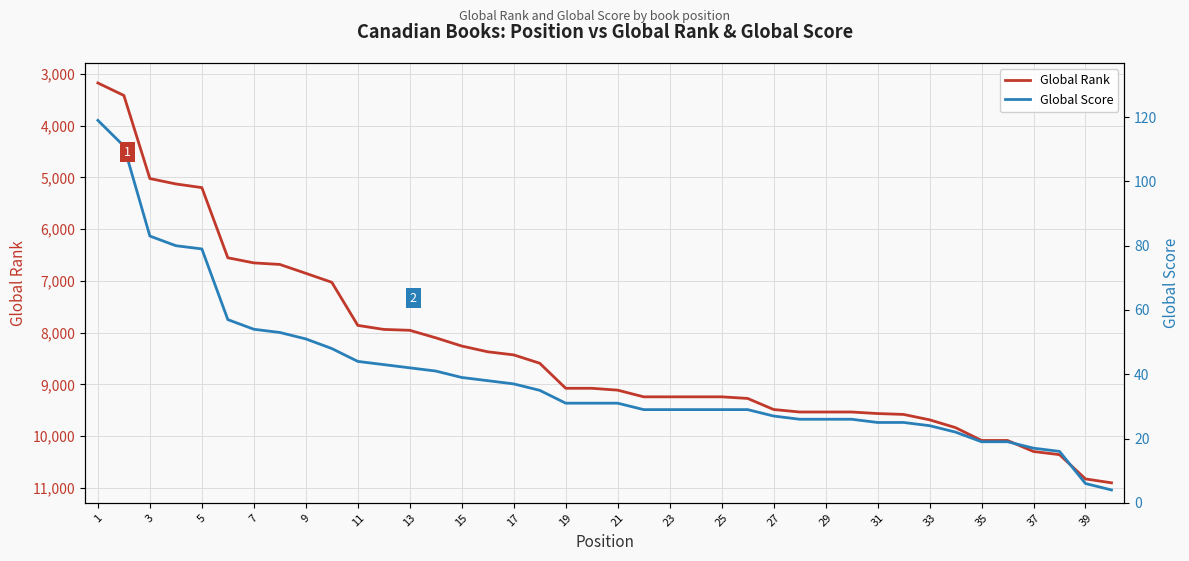

How many lines are shown in the chart?

2